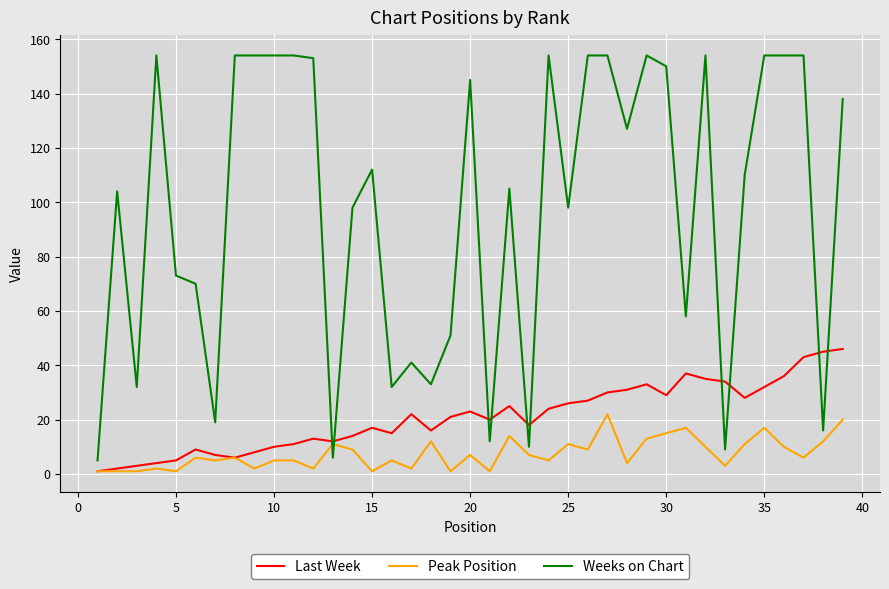

What is the maximum value shown in the chart?

154